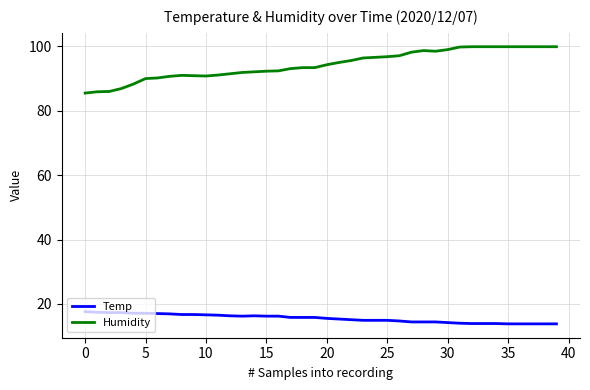

What is the maximum value shown in the chart?

99.9